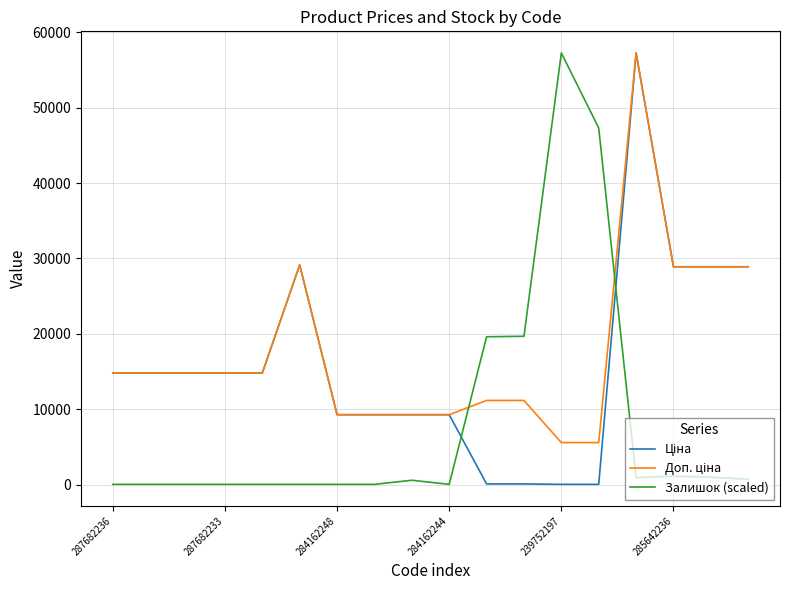

What is the greatest value displayed?

57258.0